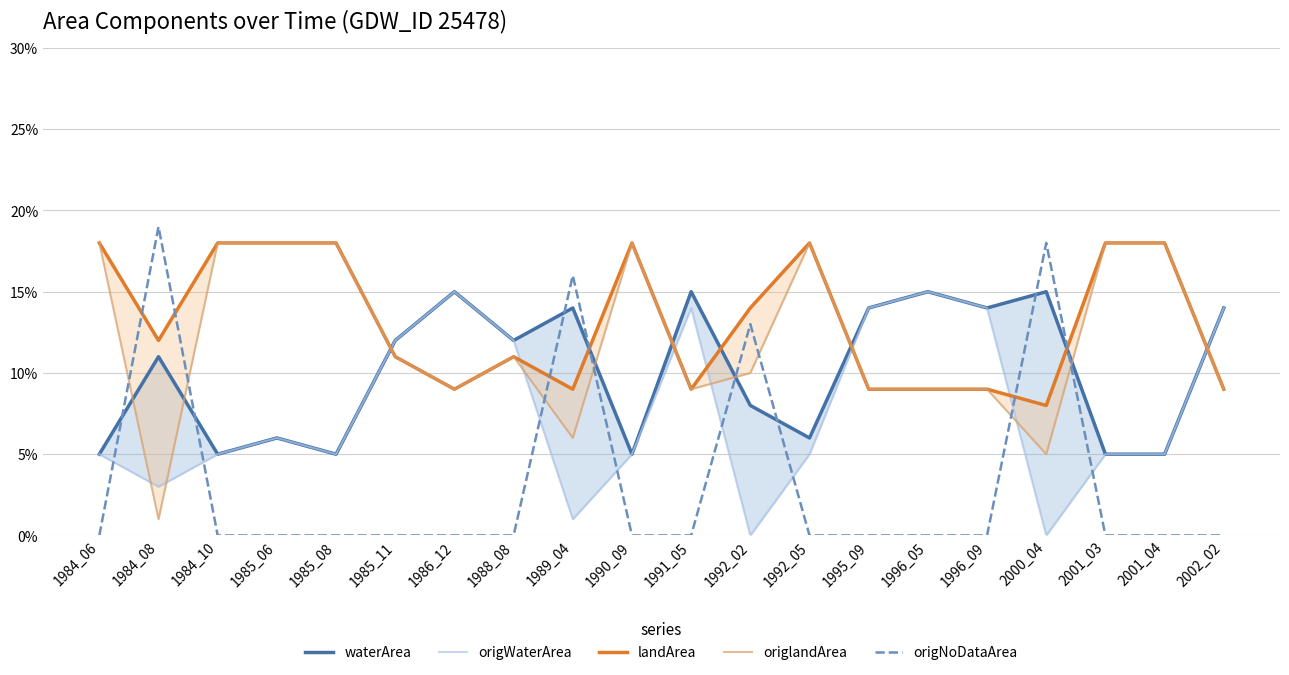

Reading left to right, extract all data points from this chart.

waterArea: 0.1	0.1	0.1	0.1	0.1	0.1	0.1	0.1	0.1	0.1	0.1	0.1	0.1	0.1	0.1	0.1	0.1	0.1	0.1	0.1
origWaterArea: 0.1	0.0	0.1	0.1	0.1	0.1	0.1	0.1	0.0	0.1	0.1	0.0	0.1	0.1	0.1	0.1	0.0	0.1	0.1	0.1
landArea: 0.2	0.1	0.2	0.2	0.2	0.1	0.1	0.1	0.1	0.2	0.1	0.1	0.2	0.1	0.1	0.1	0.1	0.2	0.2	0.1
origlandArea: 0.2	0.0	0.2	0.2	0.2	0.1	0.1	0.1	0.1	0.2	0.1	0.1	0.2	0.1	0.1	0.1	0.1	0.2	0.2	0.1
origNoDataArea: 0.0	0.2	0.0	0.0	0.0	0.0	0.0	0.0	0.2	0.0	0.0	0.1	0.0	0.0	0.0	0.0	0.2	0.0	0.0	0.0